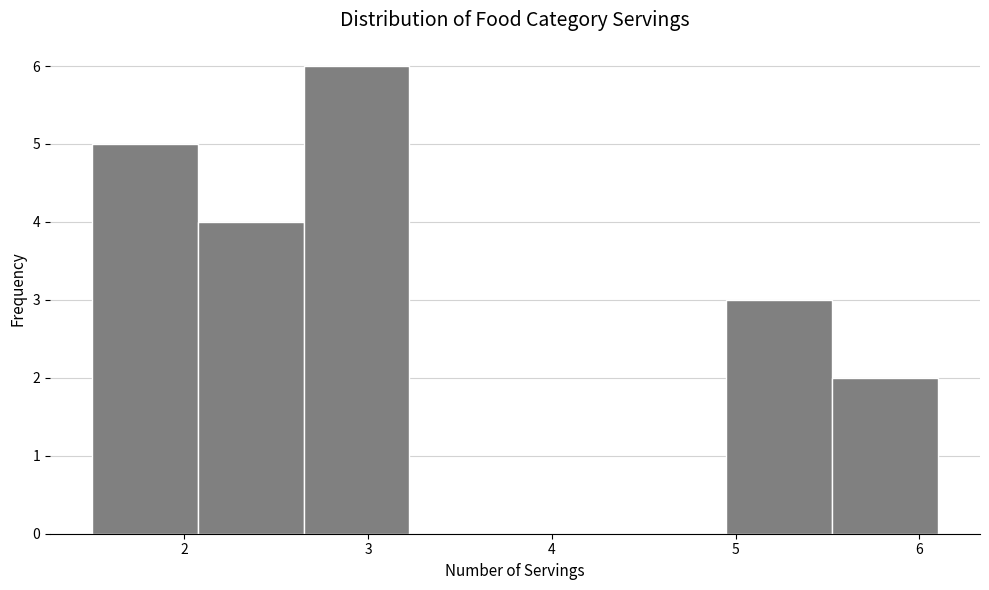

Reading left to right, list every bar in this chart as the range it spans on the x-axis followed by its height. Neither the bar edges nor the heights are printed on the chart, so give them approximately, as read against the axes.

1.5 to 2.1: 5
2.1 to 2.7: 4
2.7 to 3.2: 6
3.2 to 3.8: 0
3.8 to 4.4: 0
4.4 to 5.0: 0
5.0 to 5.5: 3
5.5 to 6.1: 2